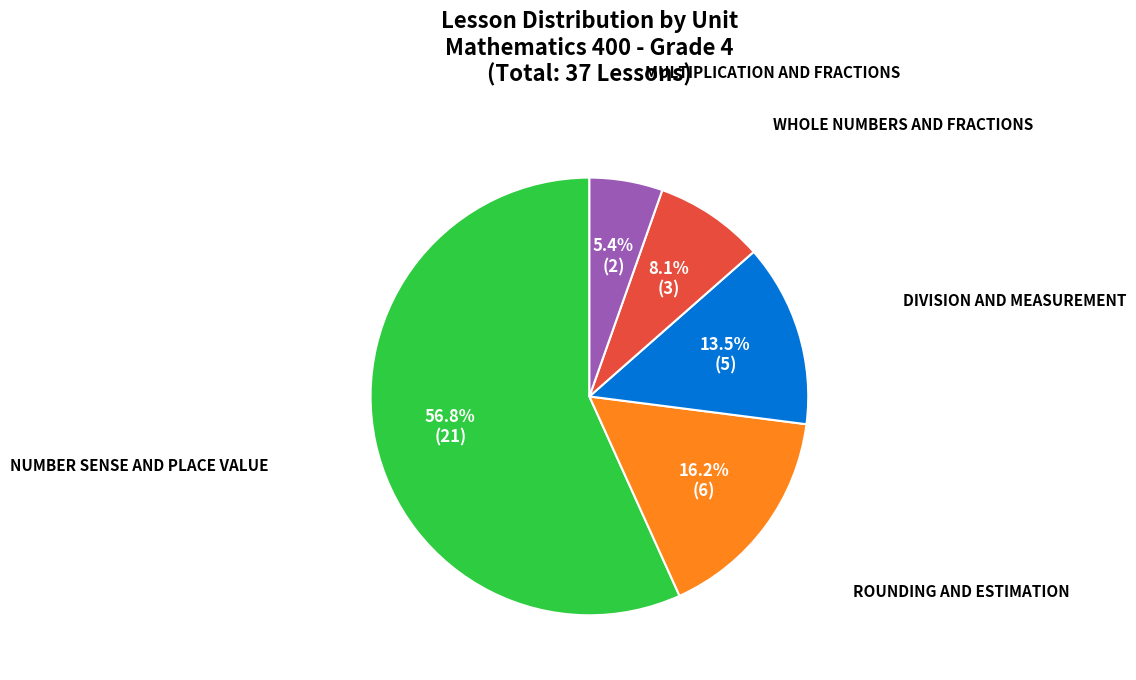

Is there a majority slice in this chart?

Yes